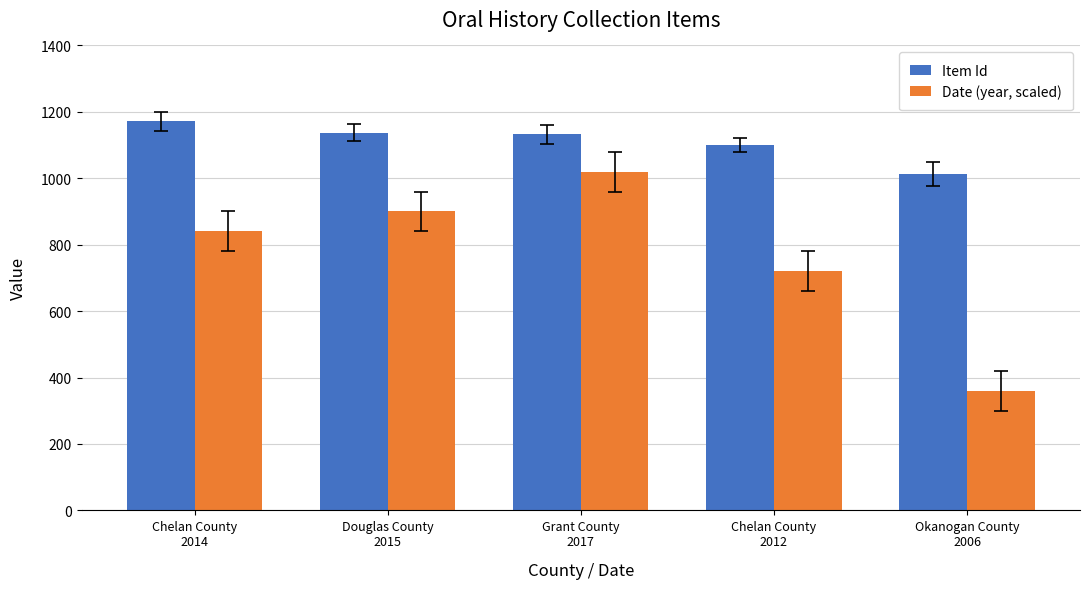

What is the sum of all Item Id values?

5553